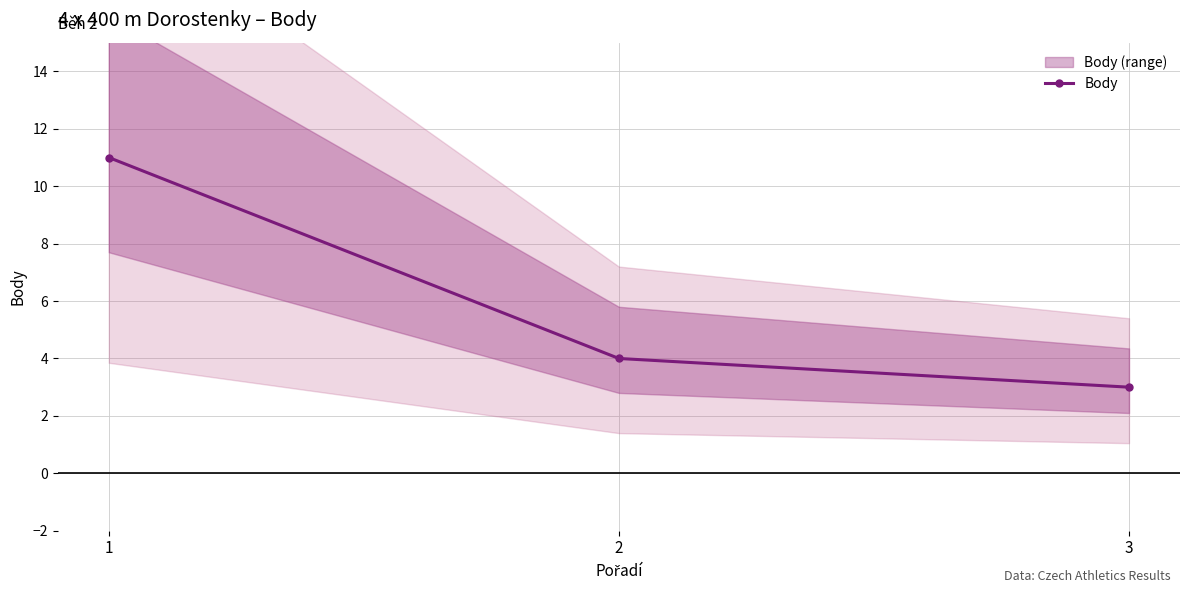

Is this an area chart (filled region under the line)?

No